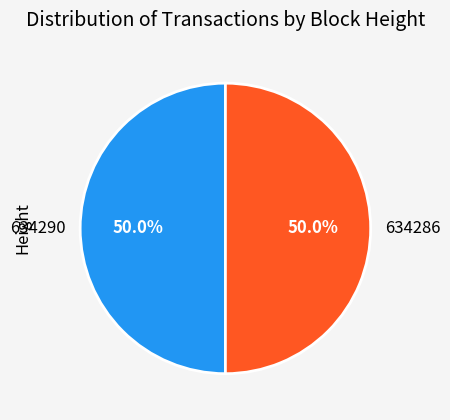

Combined, do 634286 and 634290 account for over 50%?

Yes